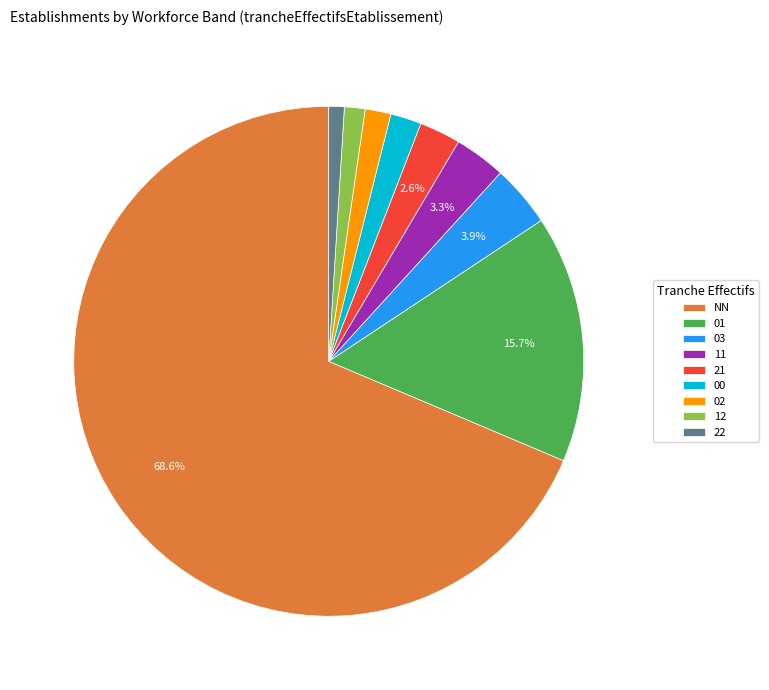

What is the ratio of the value at 12 to the value at 03?

0.3